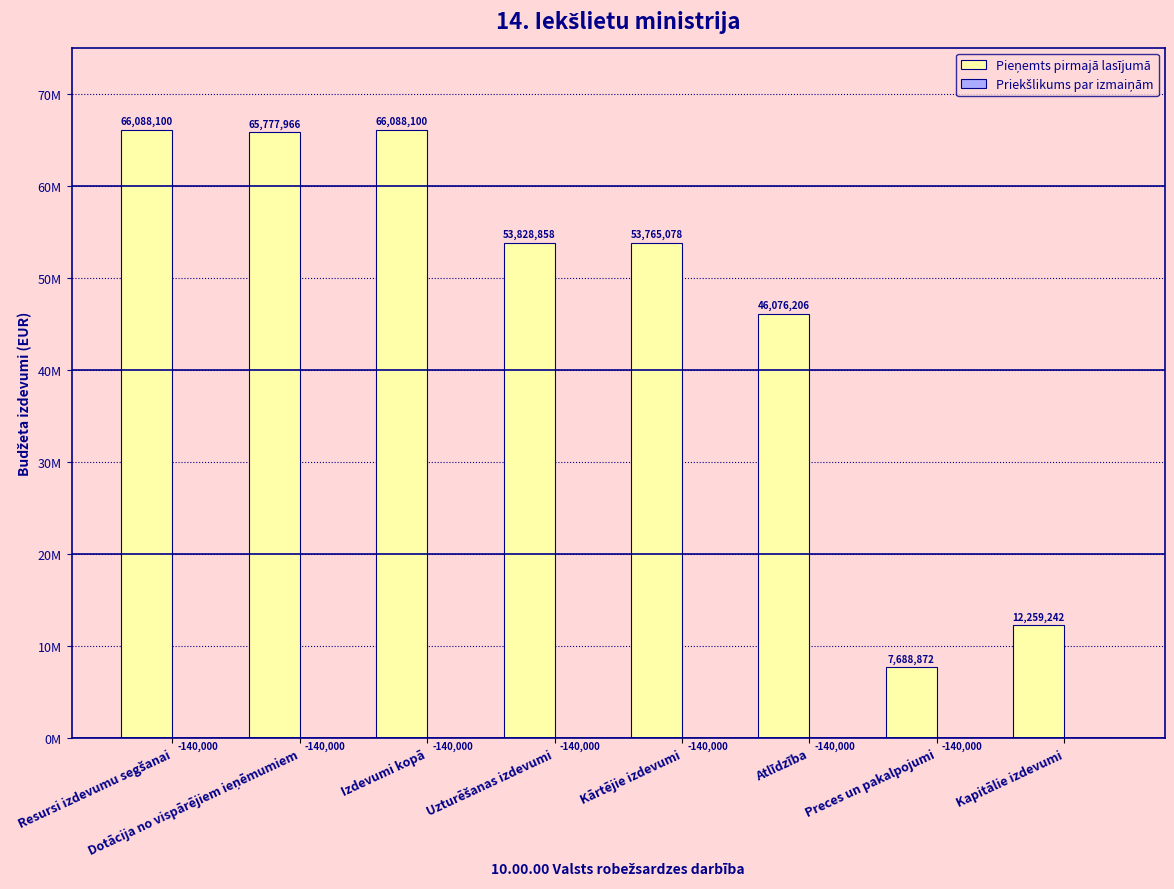

Which series has the largest total across all categories?

Pieņemts pirmajā lasījumā